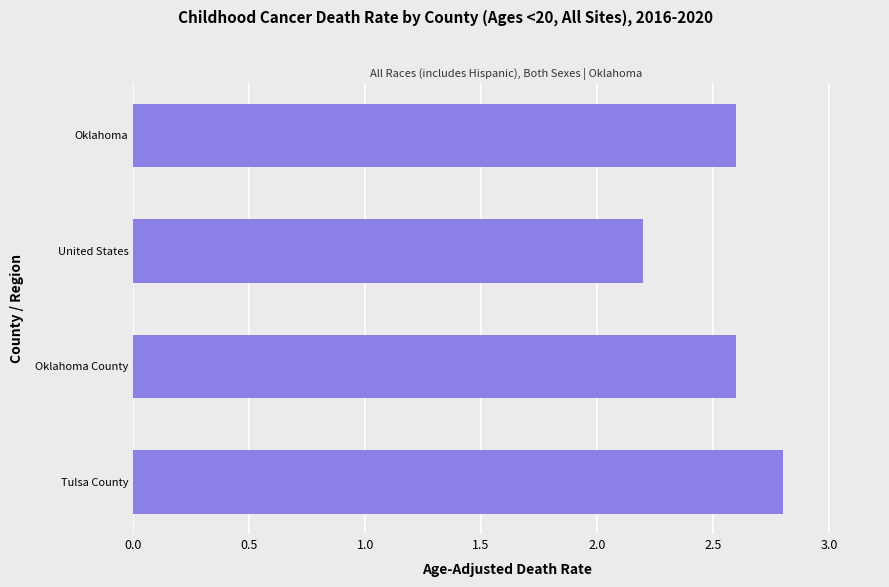

Is it true that the value at Oklahoma is 2.6?

True